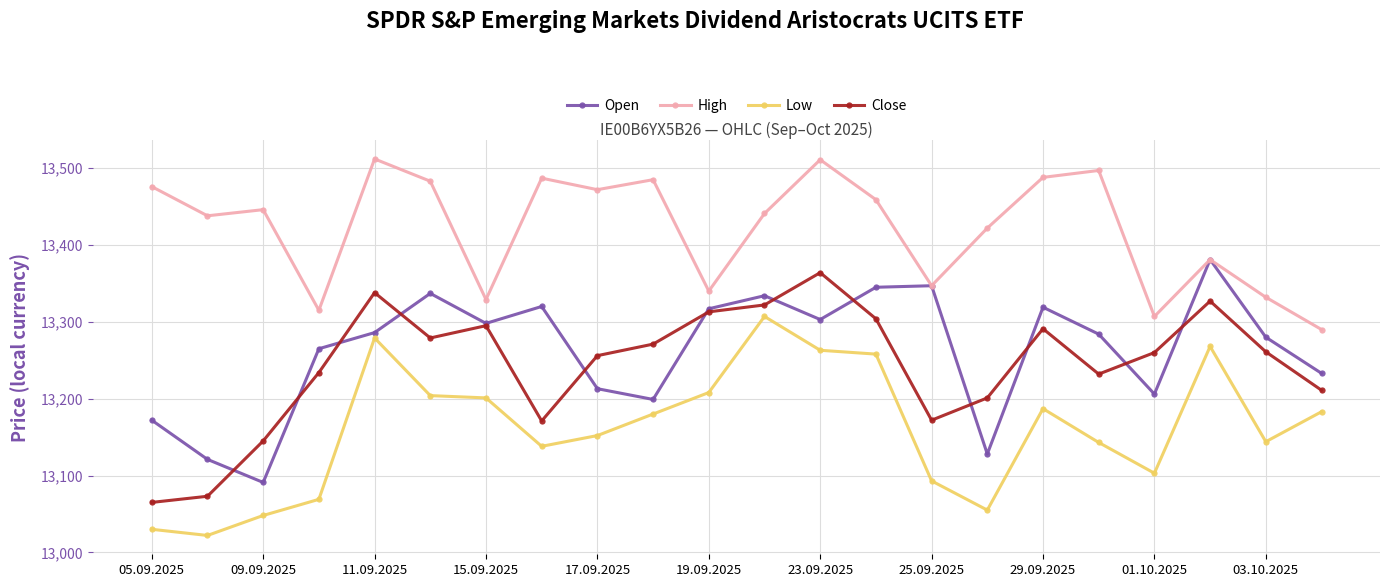

What is the lowest value of the High series?

13290